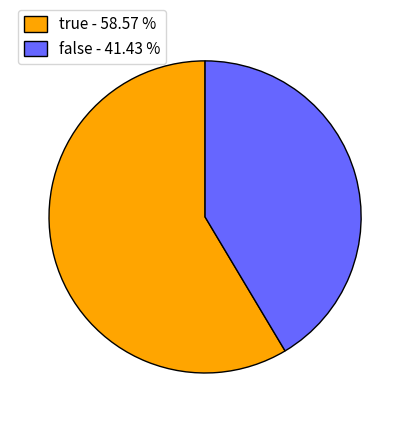

What is the smallest slice in the pie chart?

false